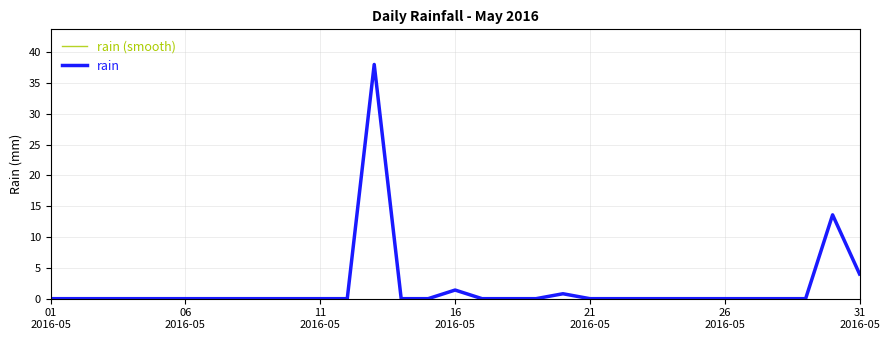

Is this an area chart (filled region under the line)?

No